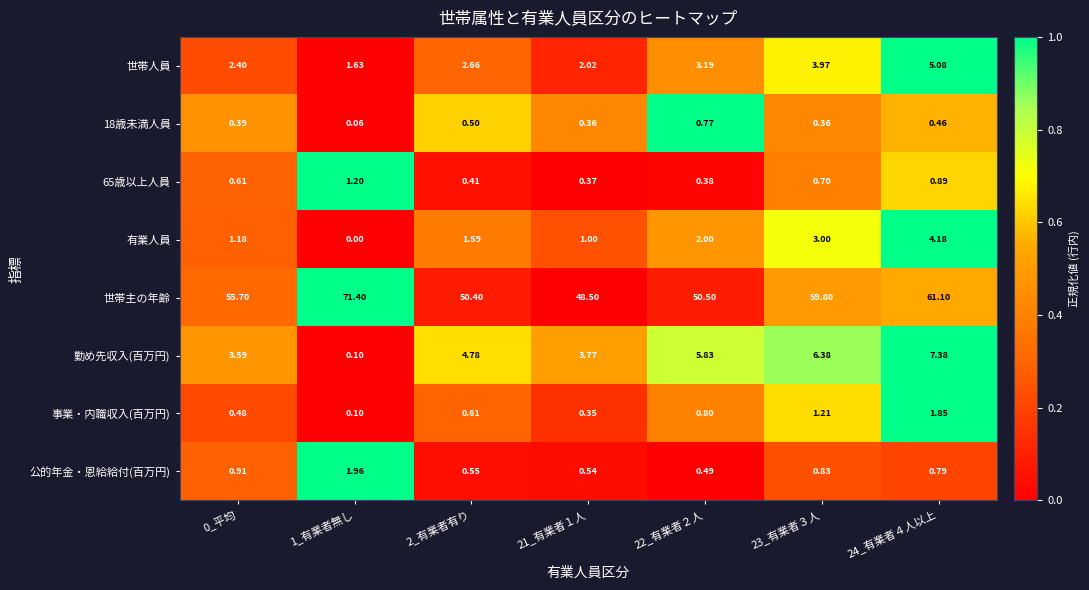

Which series changed the most between 1_有業者無し and 22_有業者２人?

世帯主の年齢